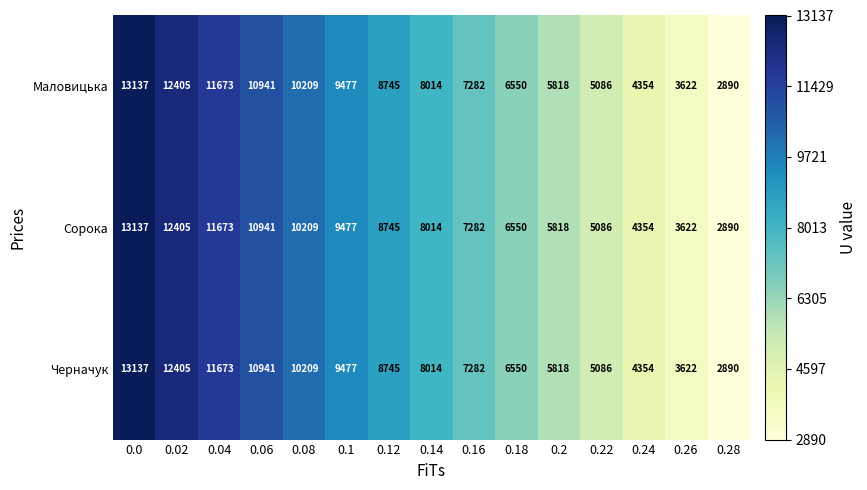

What is the total value across all series at 0.18?

19650